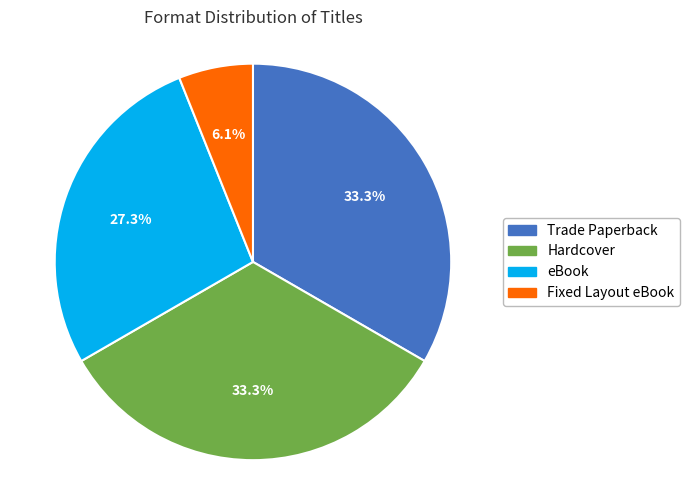

Does any single category account for the majority?

No